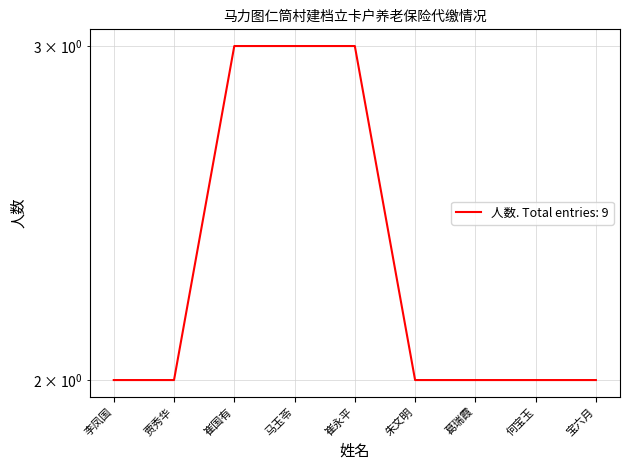

What is the difference between the maximum and second lowest values?

1